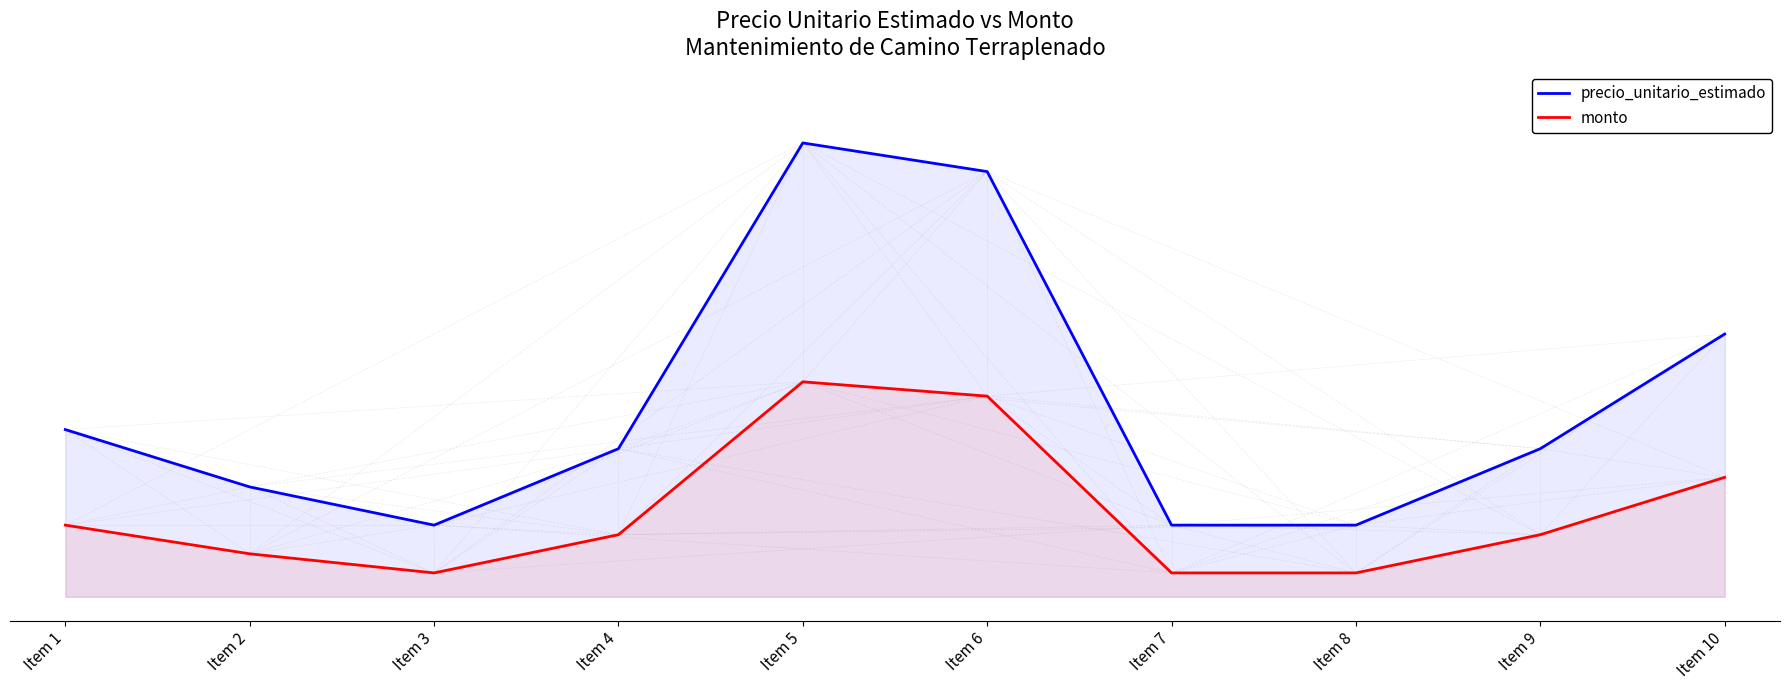

Reading left to right, what are all the values shown in this chart?

precio_unitario_estimado: 0.3	0.2	0.1	0.3	1.0	0.9	0.1	0.1	0.3	0.6
monto: 0.2	0.1	0.1	0.1	0.5	0.4	0.1	0.1	0.1	0.2